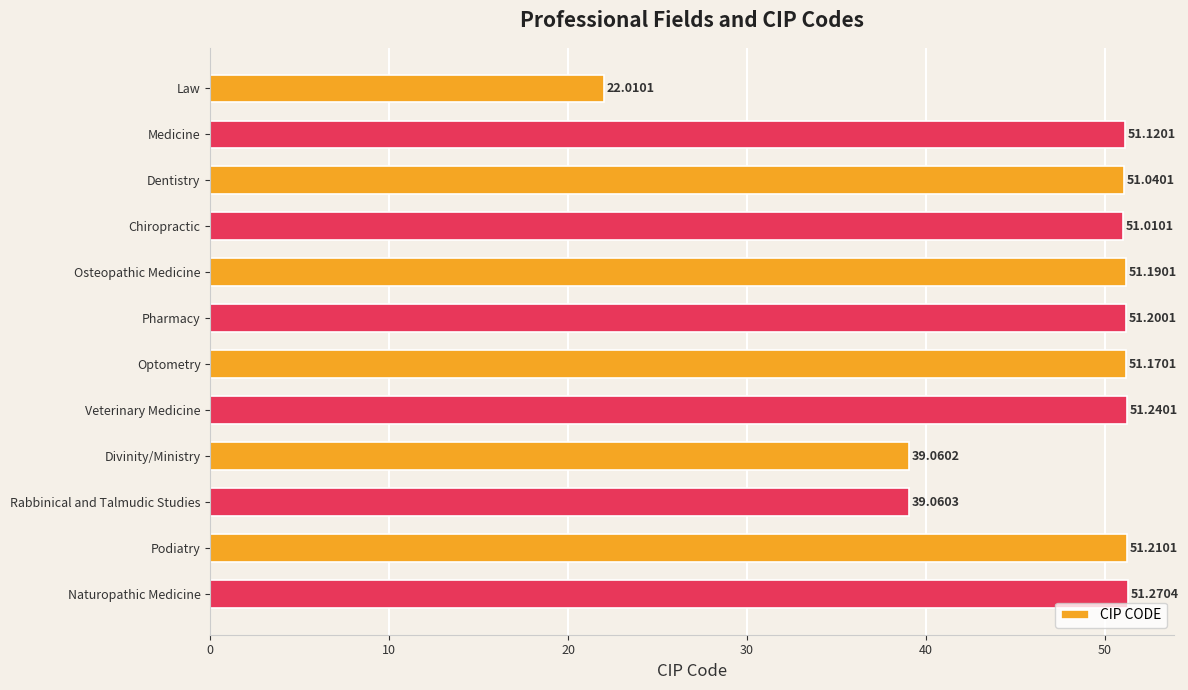

How many data points are less than 51?

3